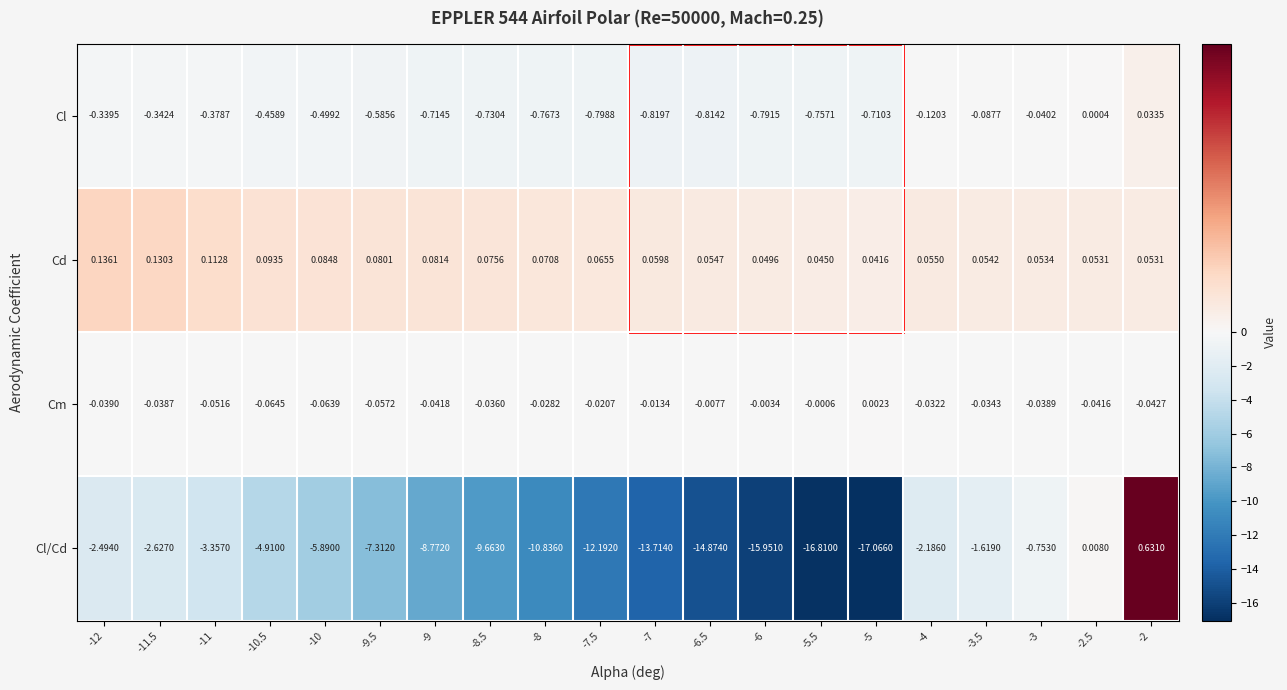

How many data points in Cl are above 0?

2